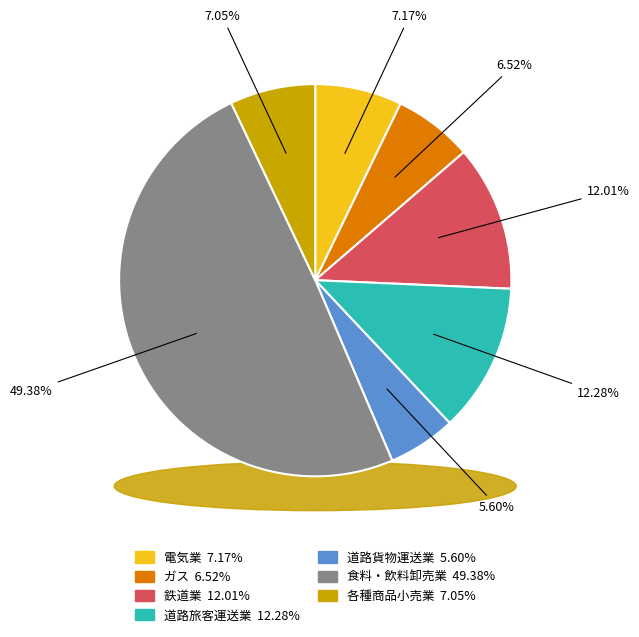

Is it true that 各種商品小売業 is 20% of the pie?

False